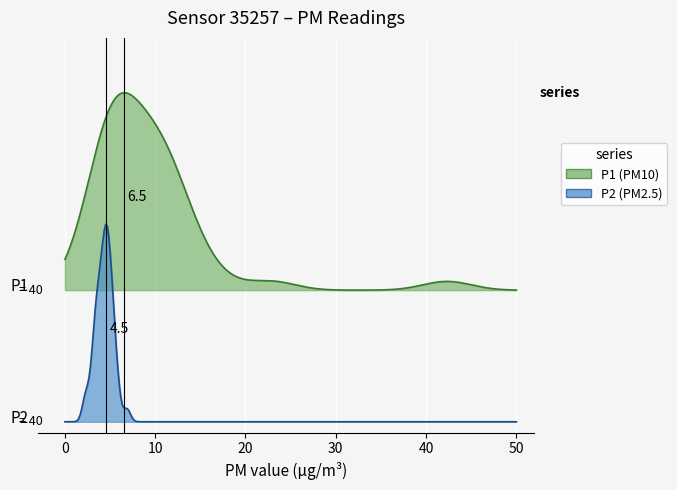

True or false: P1 and P2 cross at least once.

False